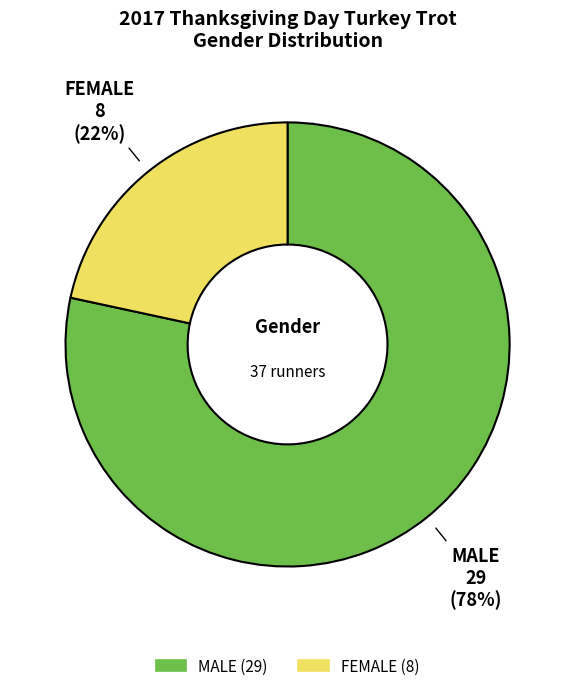

Is there a majority slice in this chart?

Yes